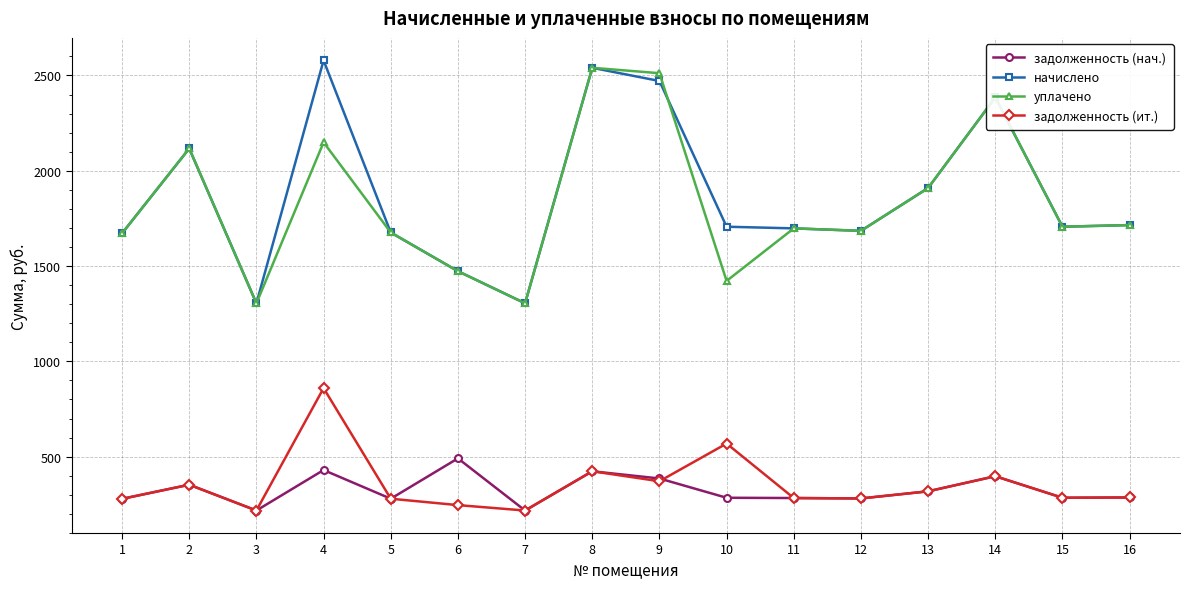

How many lines are shown in the chart?

4